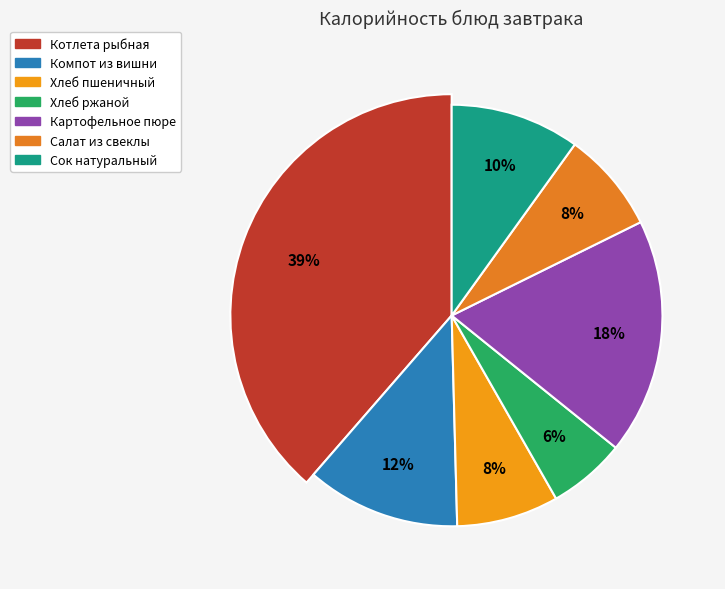

What is the largest slice in the pie chart?

Котлета рыбная